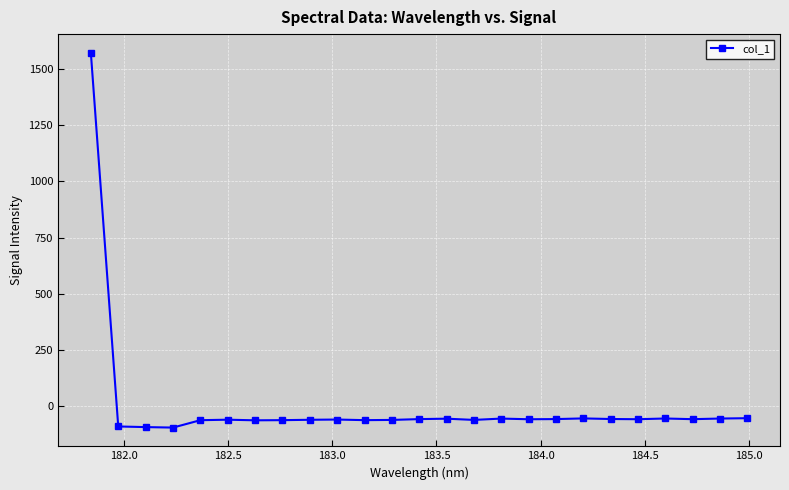

What is the value of the 15th point from the left?

-60.1